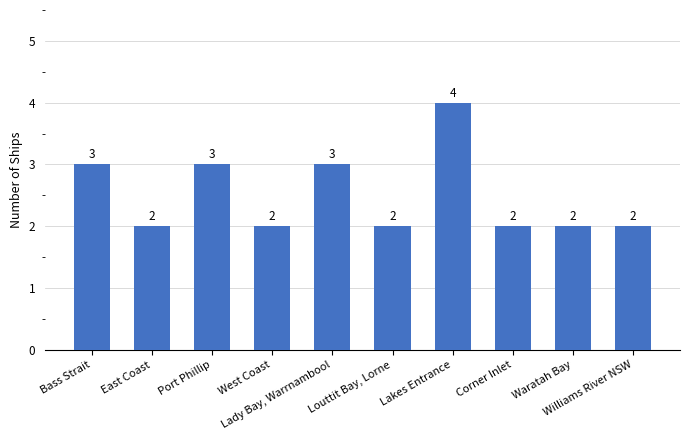

Which has a higher value, West Coast or Lady Bay, Warrnambool?

Lady Bay, Warrnambool